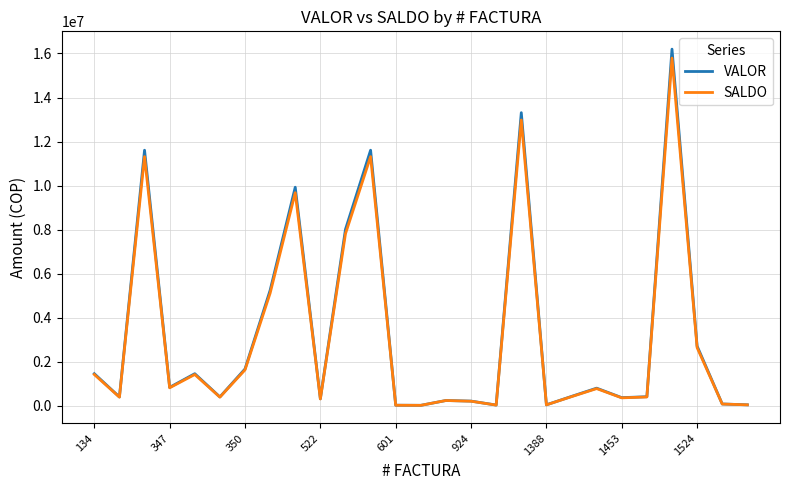

Which series has the widest spread of values?

VALOR